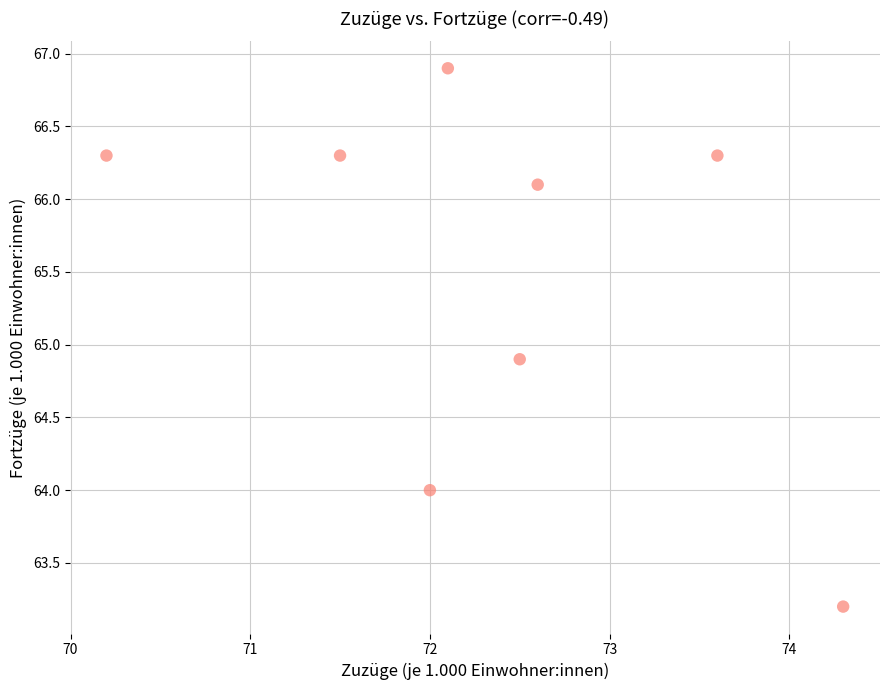

What is the average X value?

72.3